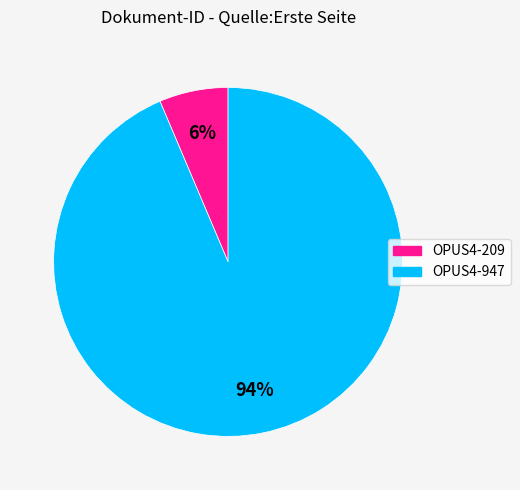

True or false: OPUS4-947 accounts for 94% of the total.

True